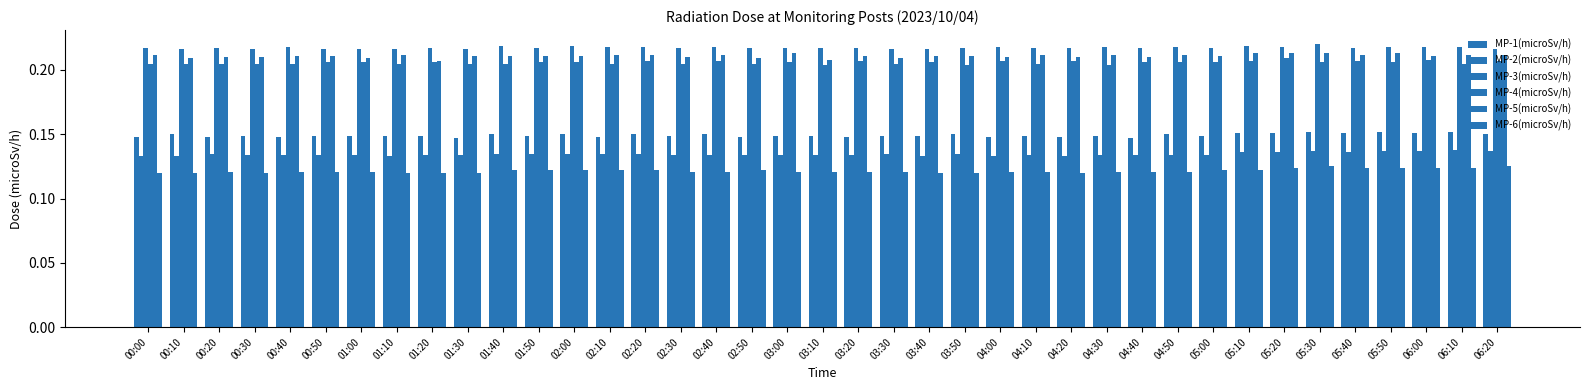

Is the value of MP-2(microSv/h) at 00:40 greater than the value of MP-1(microSv/h) at 03:00?

No